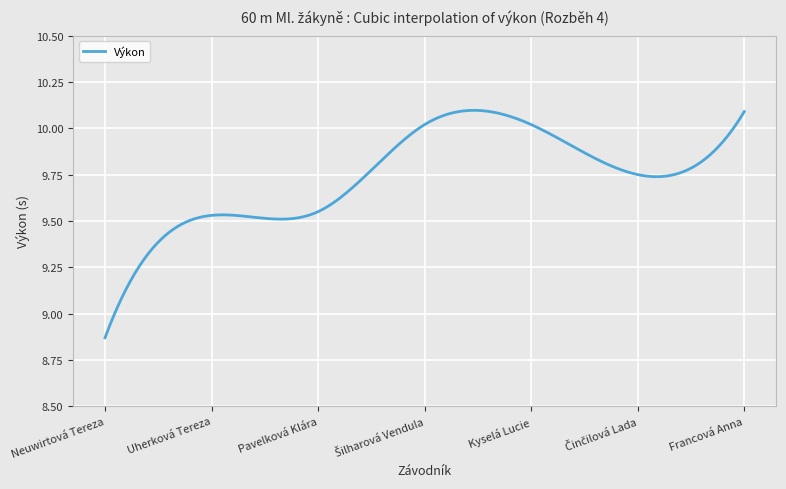

Which label corresponds to the smallest value in the chart?

Neuwirtová Tereza